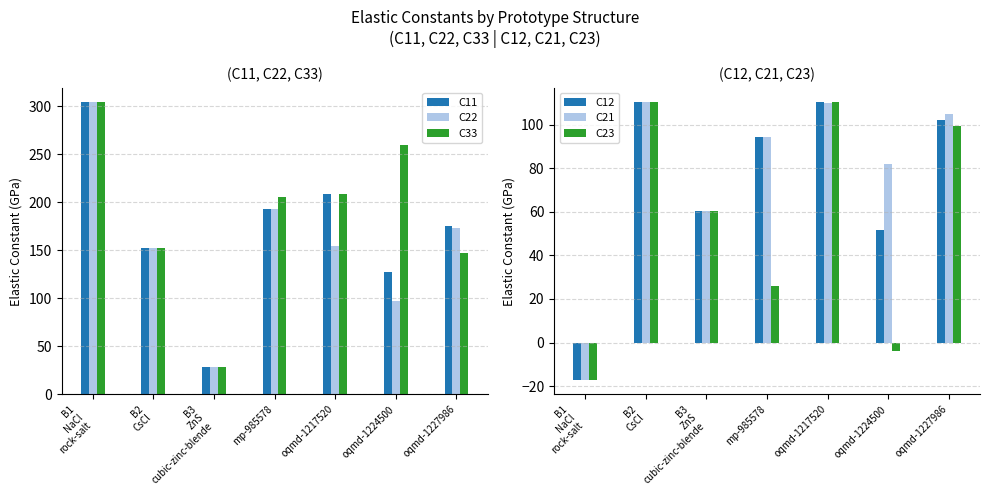

Where does the C12 series first go above 94?

B2
CsCl